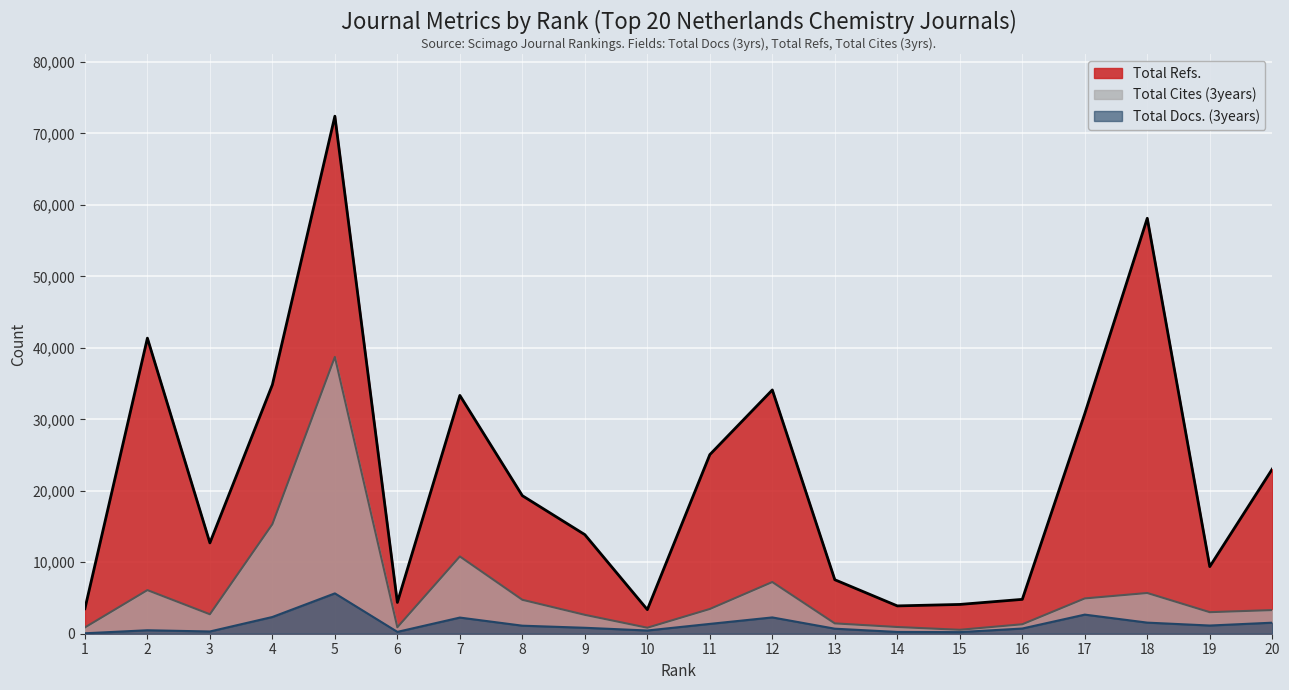

How many distinct data groups are displayed?

3